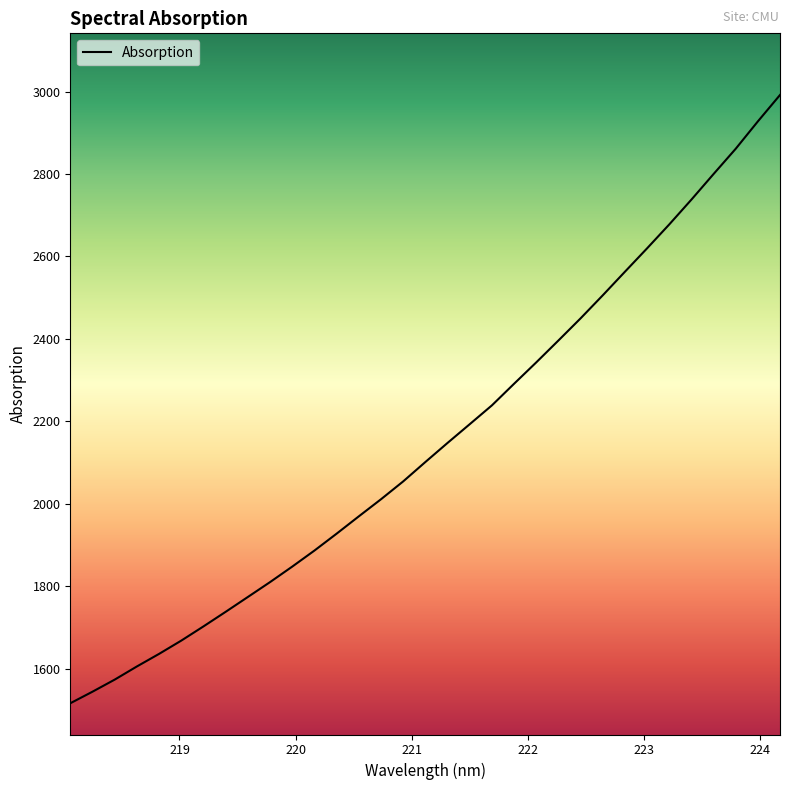

What is the difference between the maximum and minimum values?

1476.1